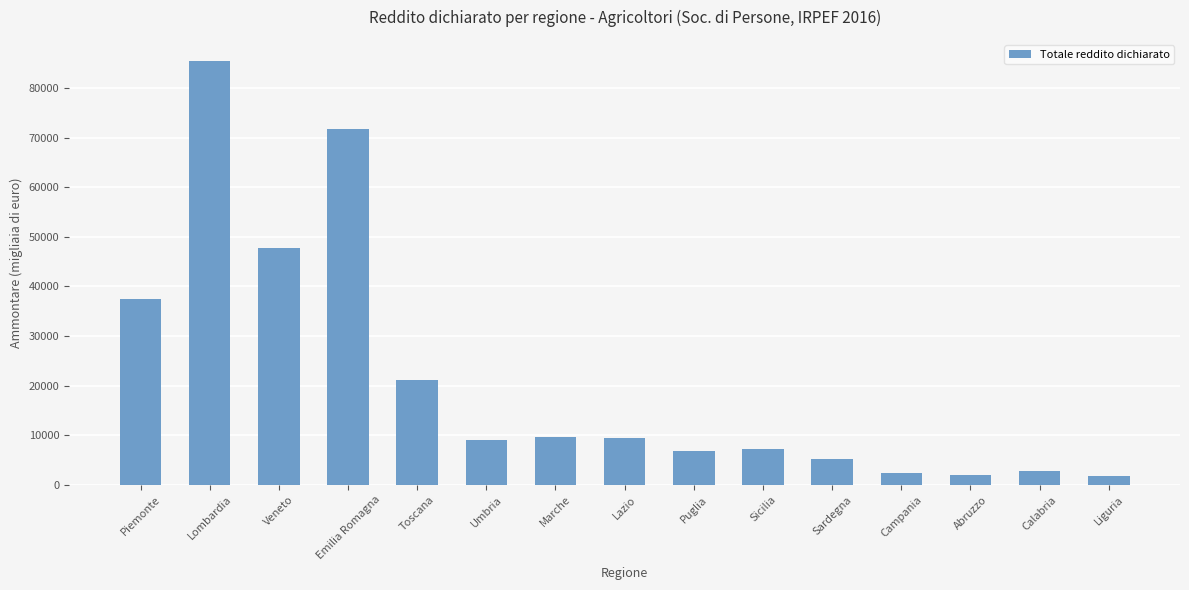

What is the maximum value shown in the chart?

85437